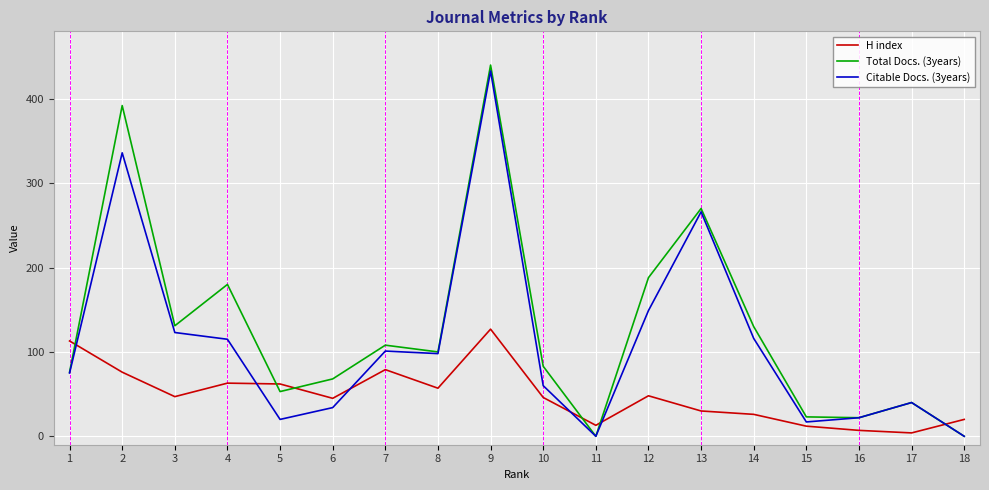

Where does the Citable Docs. (3years) series first go above 98?

2